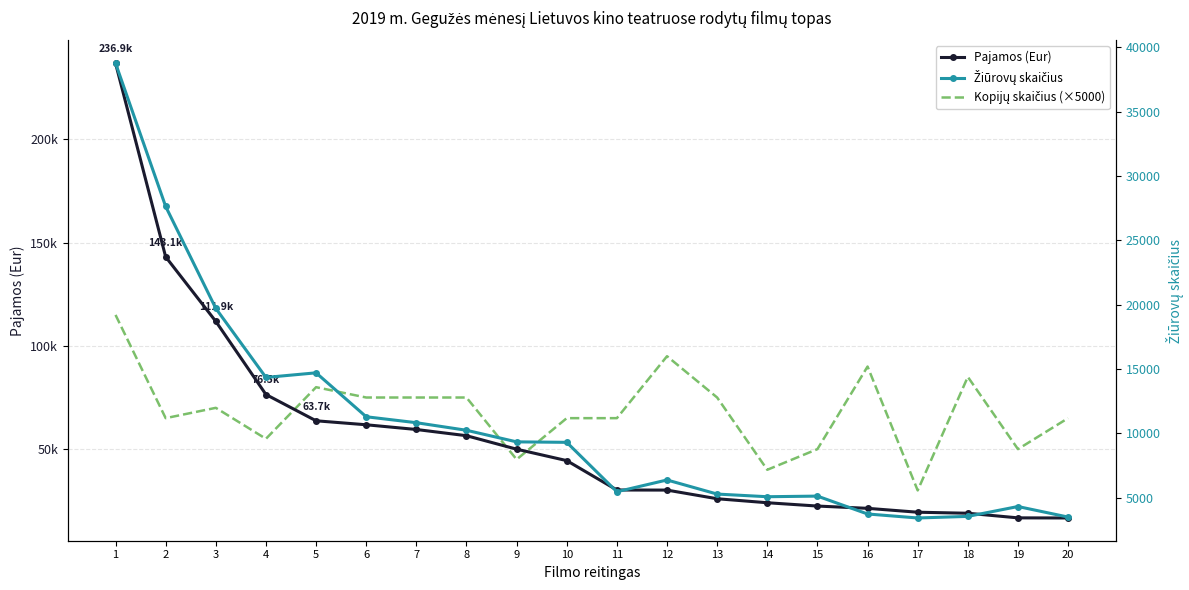

What is the total value across all series at 8?

141735.0